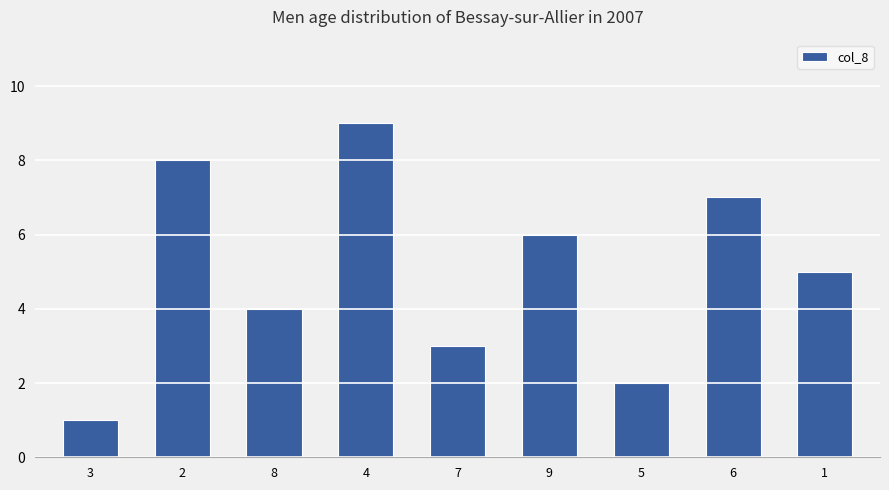

Are the bars grouped side by side (vs. stacked)?

No